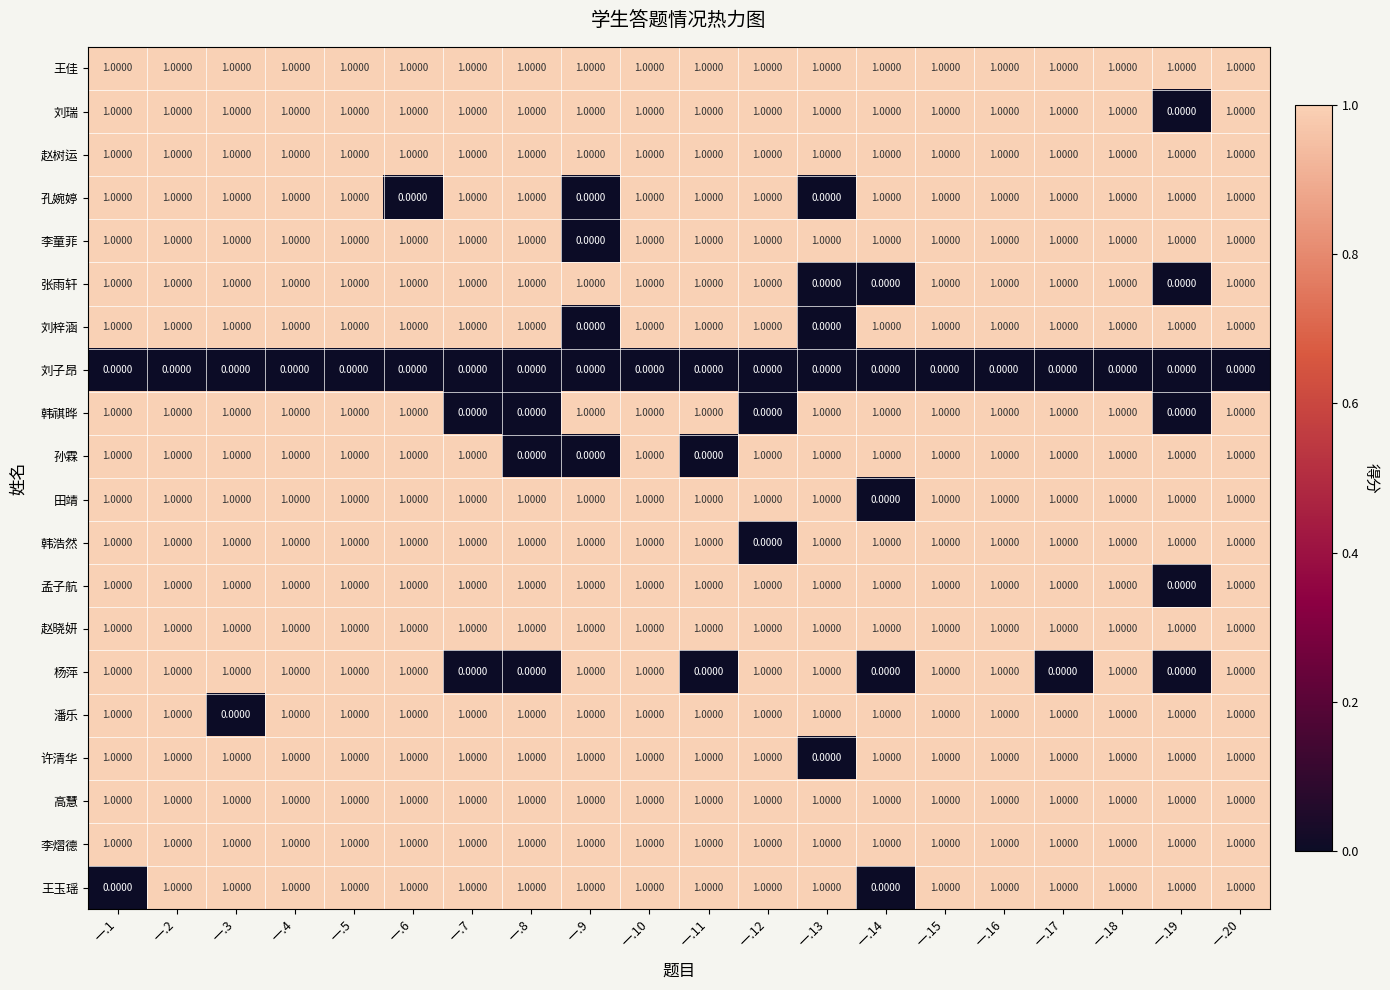

What is the total value across all series at 一.8?

16